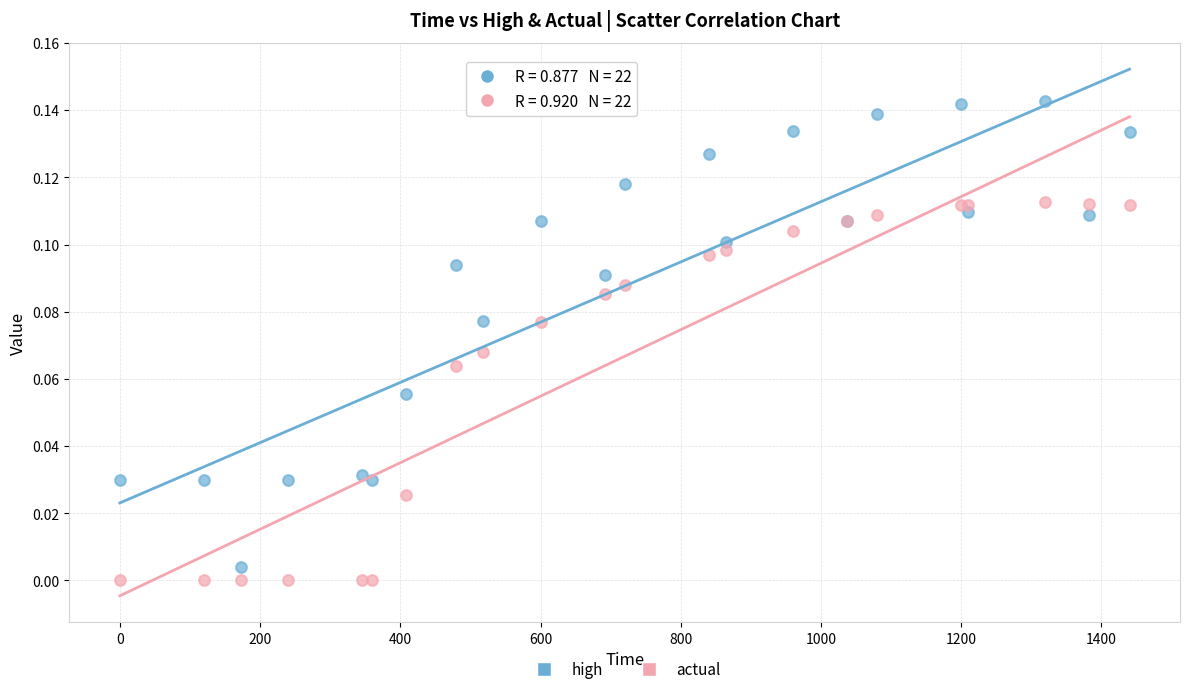

Which series has the largest Y range (max minus min)?

high